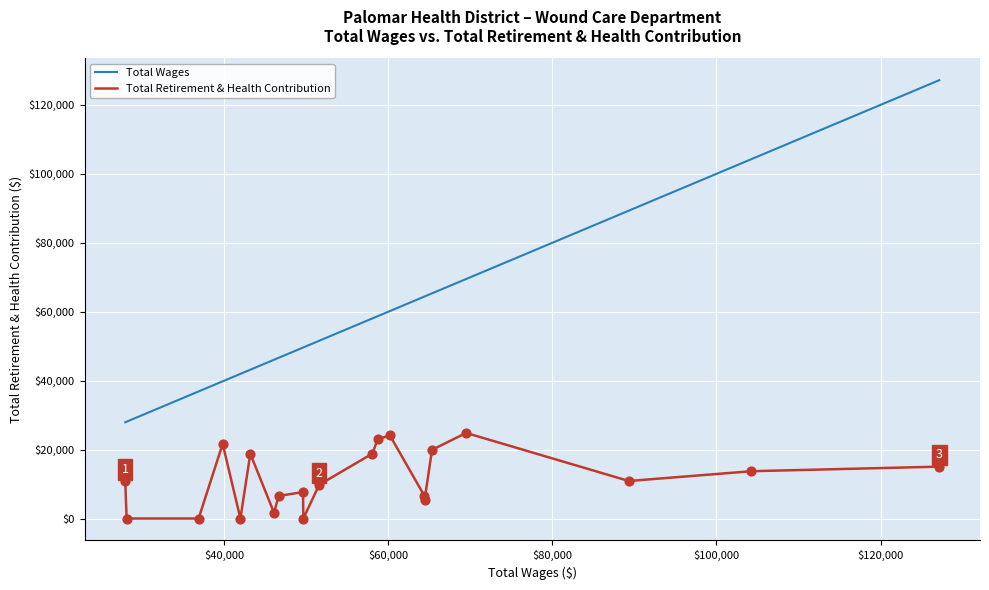

Which series has the largest range (max minus min)?

Total Wages